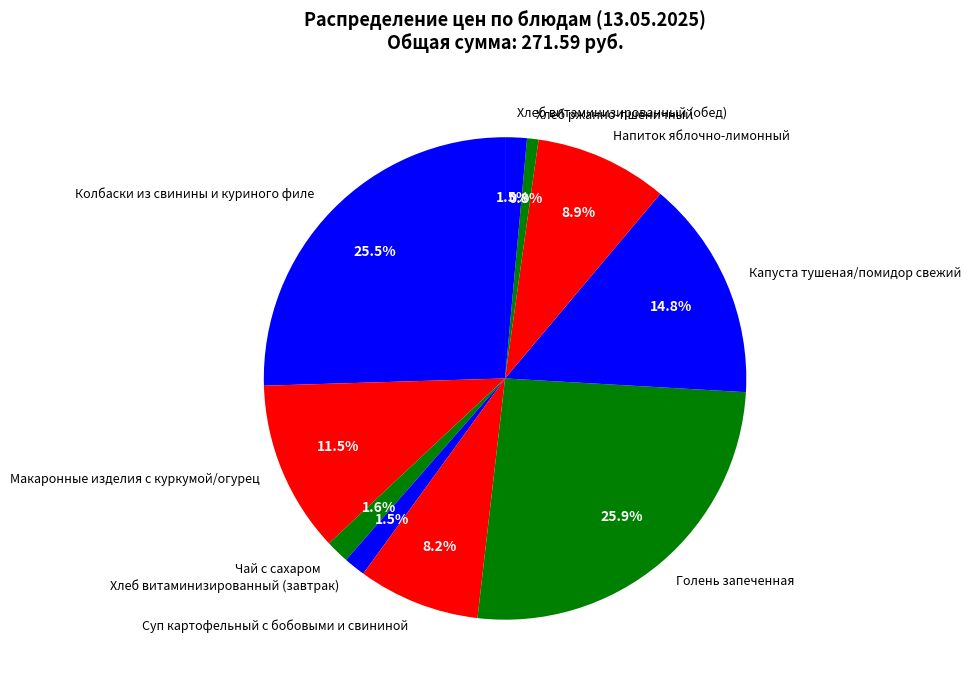

What is the ratio of the value at Колбаски из свинины и куриного филе to the value at Капуста тушеная/помидор свежий?

1.7